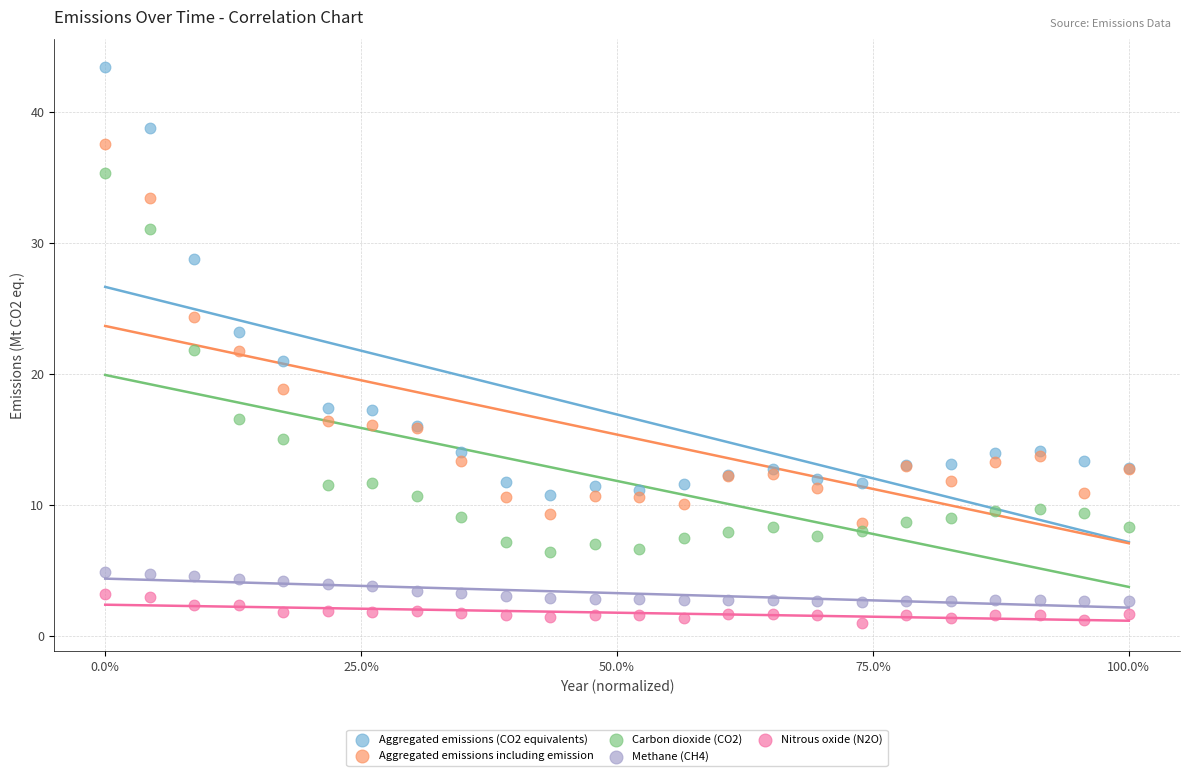

Which series reaches the maximum Y coordinate?

Aggregated emissions (CO2 equivalents)